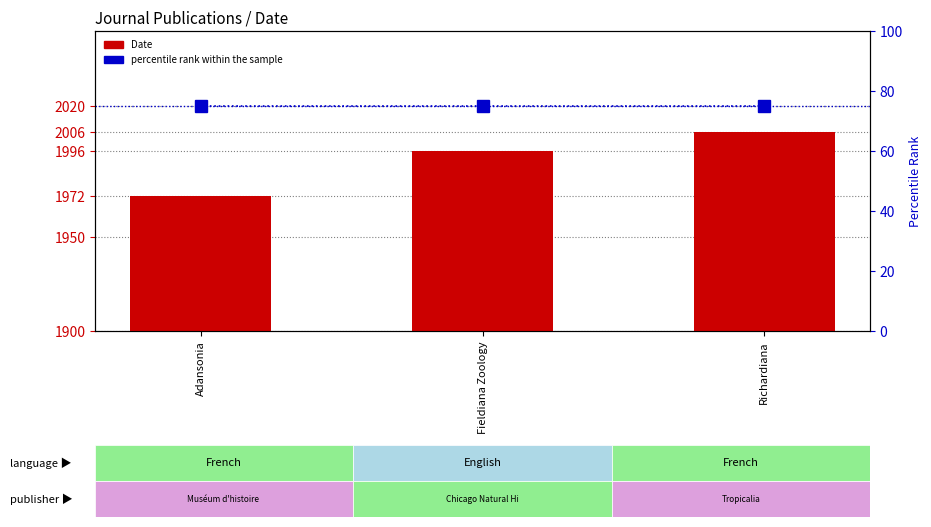

Rank the categories by percentile rank within the sample value from highest to lowest.

Adansonia, Fieldiana Zoology, Richardiana